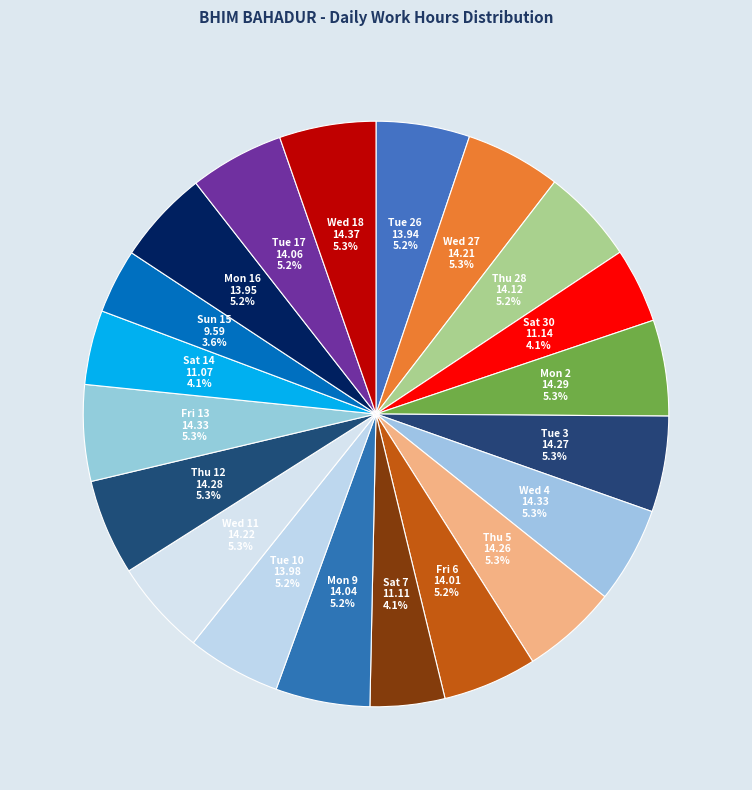

Count the number of slices in the pie.

20